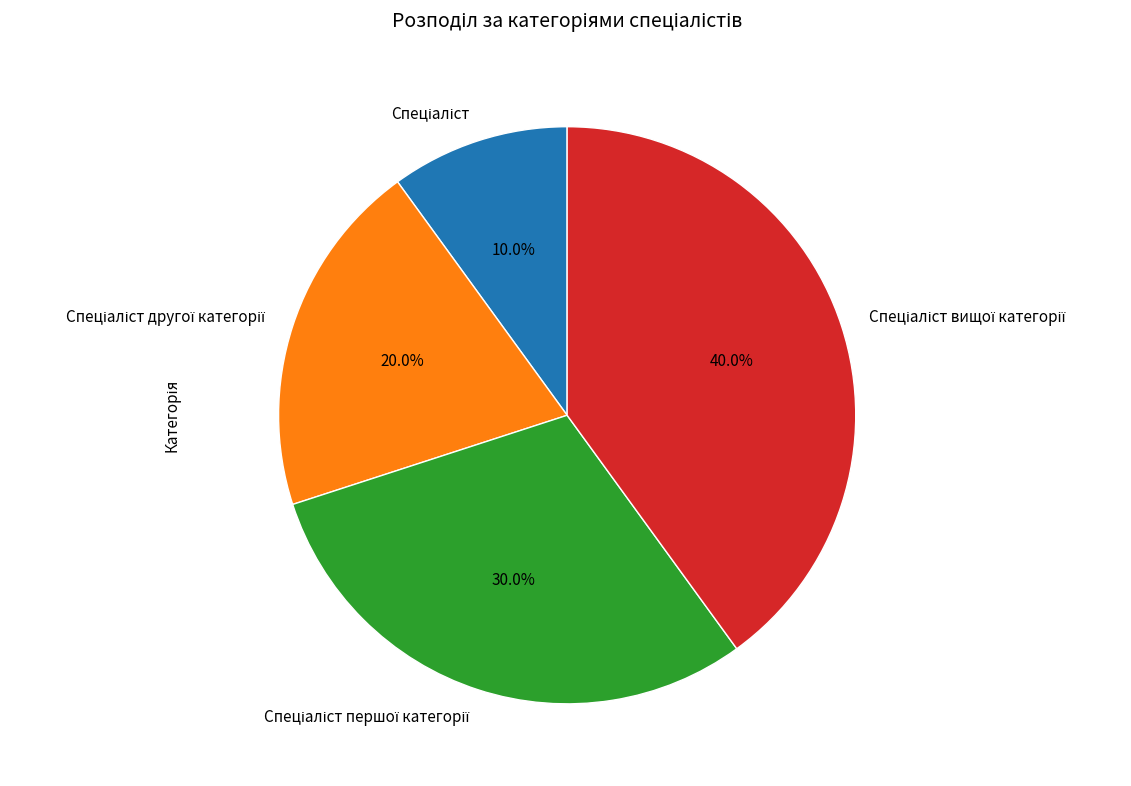

Is there any slice that represents more than half of the pie?

No